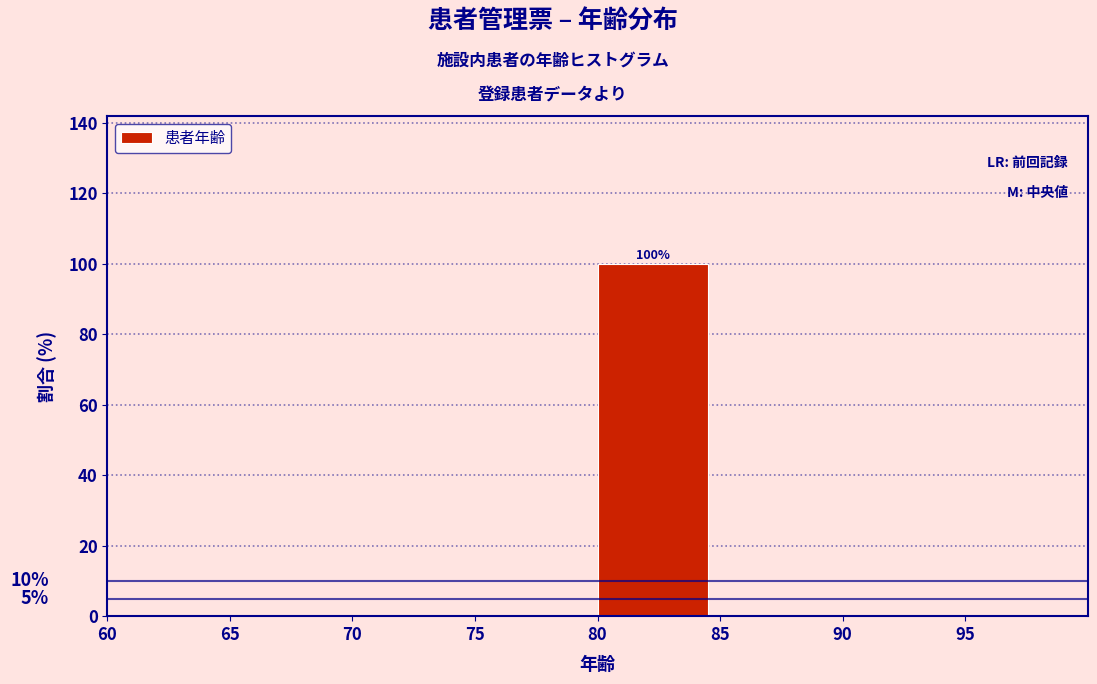

Over which range of the x-axis is the bar tallest?

80 to 85